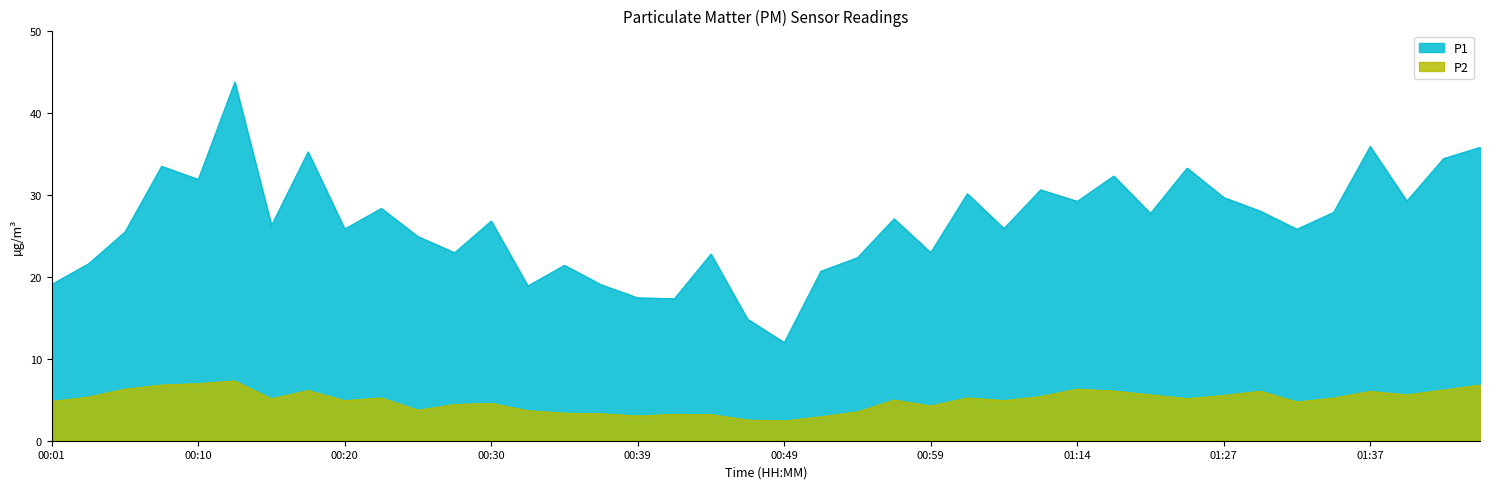

What is the highest value of the P2 series?

7.3